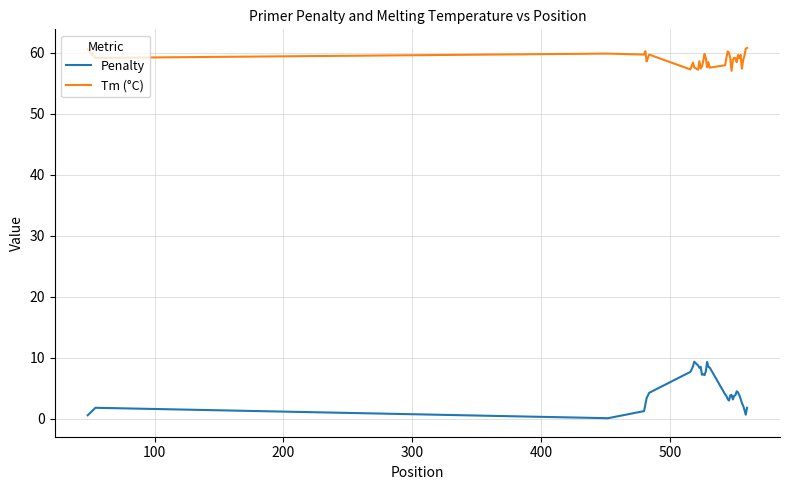

List the series in order of their overall mean, lowest first.

Penalty, Tm (°C)